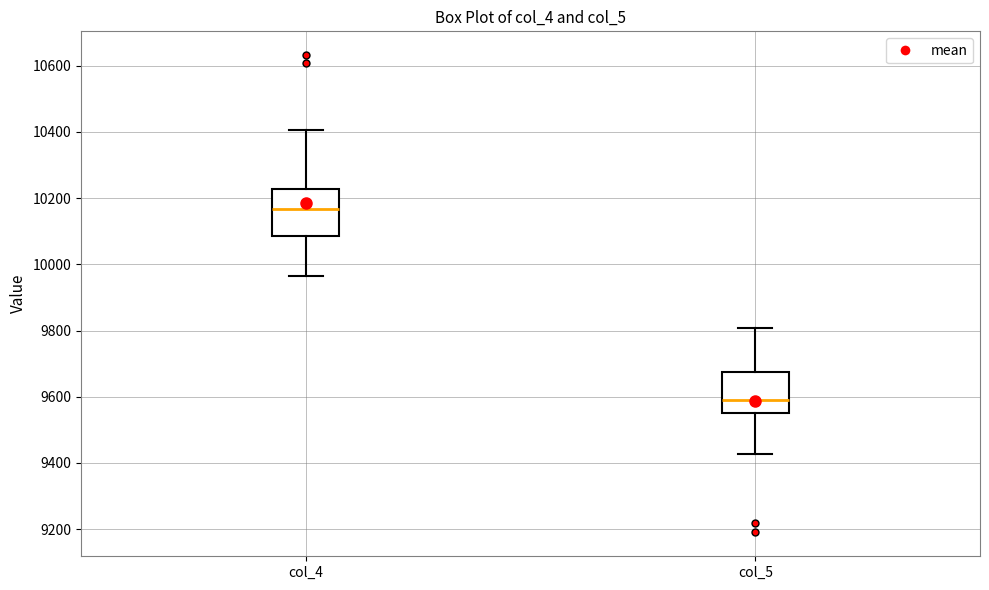

Where does the upper whisker of the box for col_5 end on the y-axis? The values are not printed on the chart, so give them approximately, as read against the axis.

9800